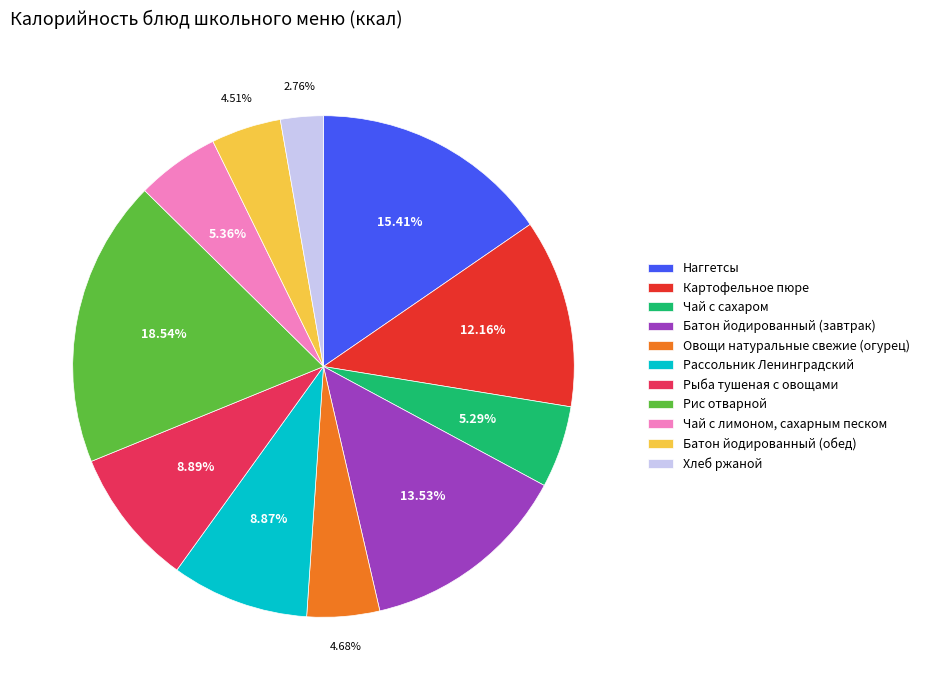

What is the ratio of the value at Картофельное пюре to the value at Овощи натуральные свежие (огурец)?

2.6